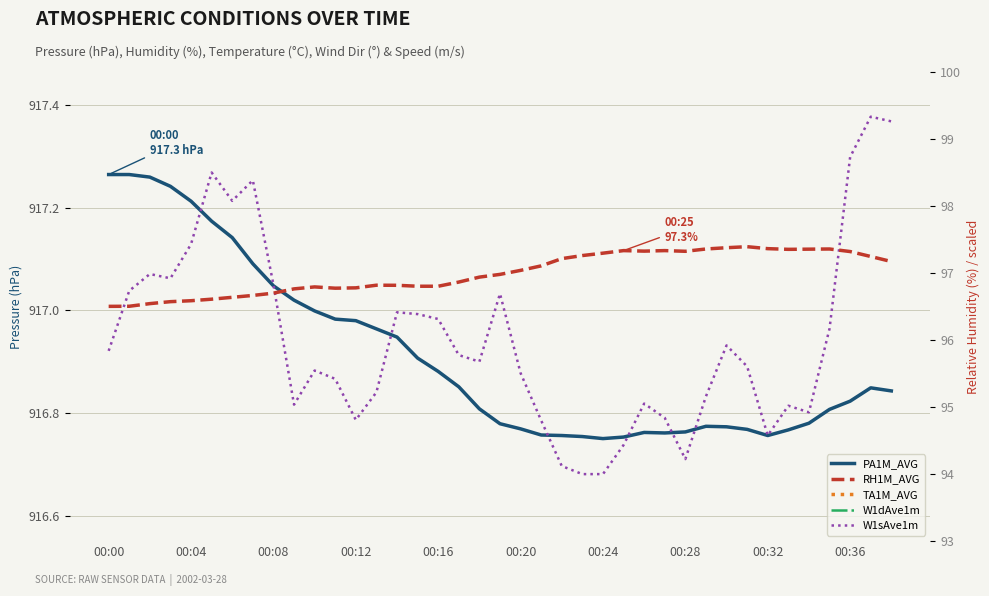

Read the PA1M_AVG value at 17.

916.9